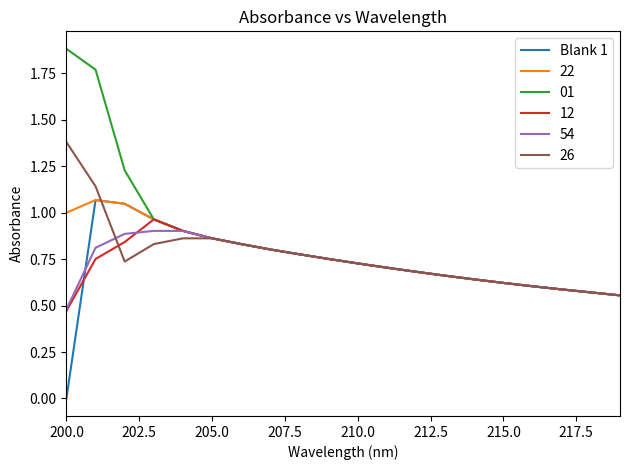

What is the highest value of the 01 series?

1.9